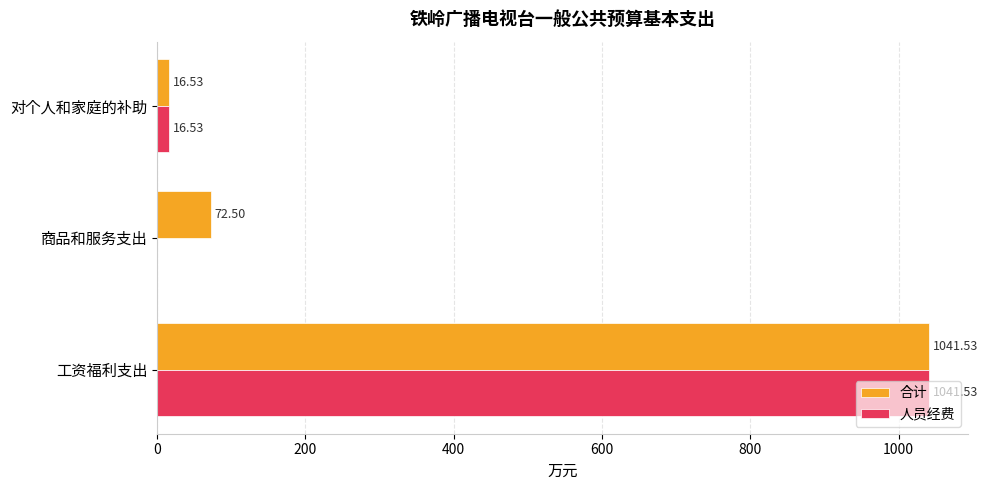

At which category is the sum across all series the highest?

工资福利支出